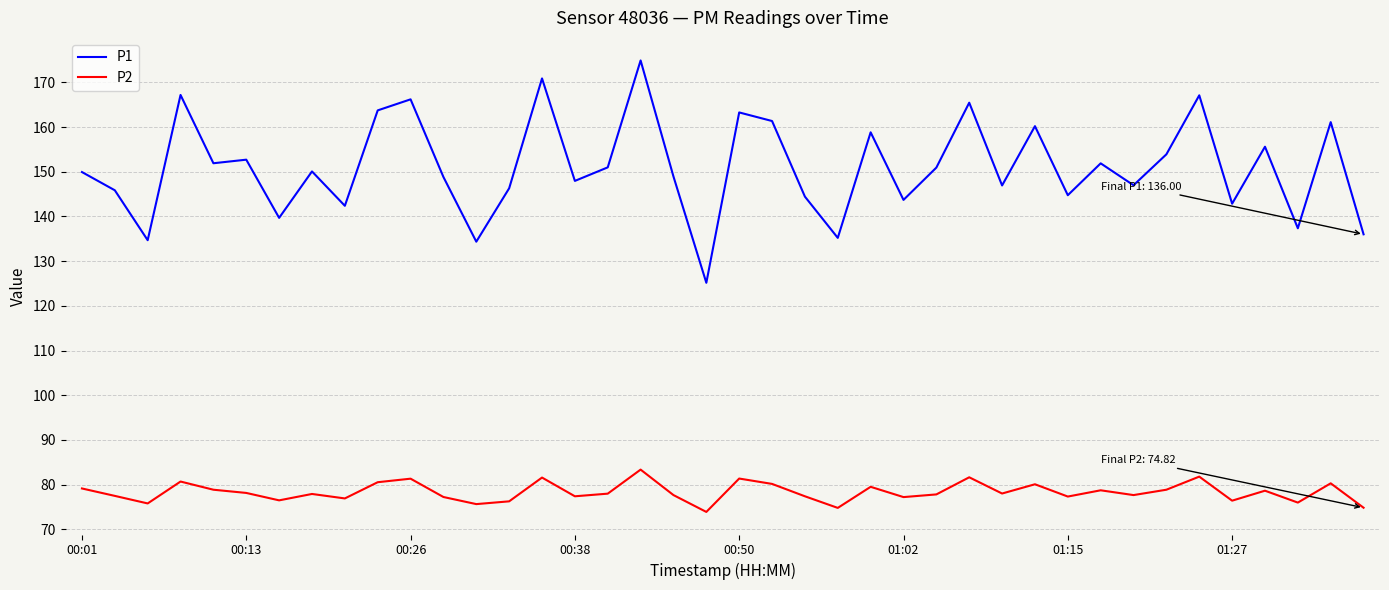

True or false: P1 and P2 intersect in this chart.

False